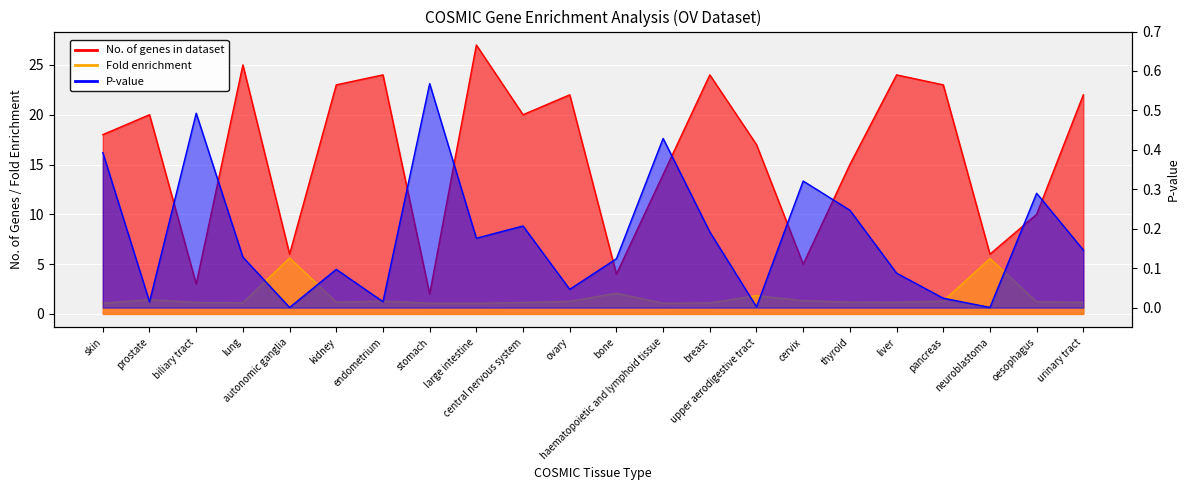

What is the difference between the maximum and minimum values in the P-value series?

0.6